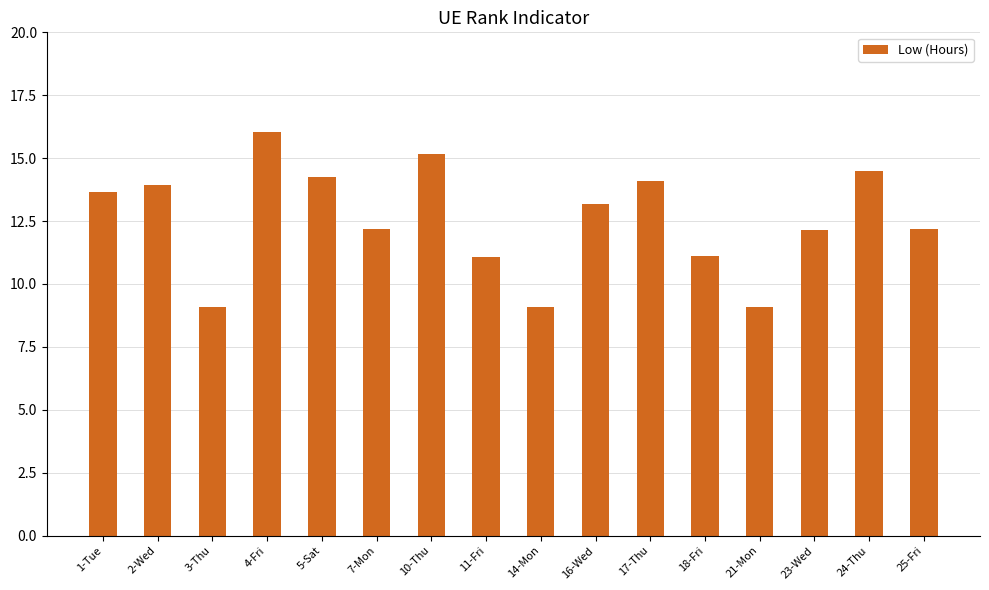

What is the difference between the maximum and minimum values?

7.0